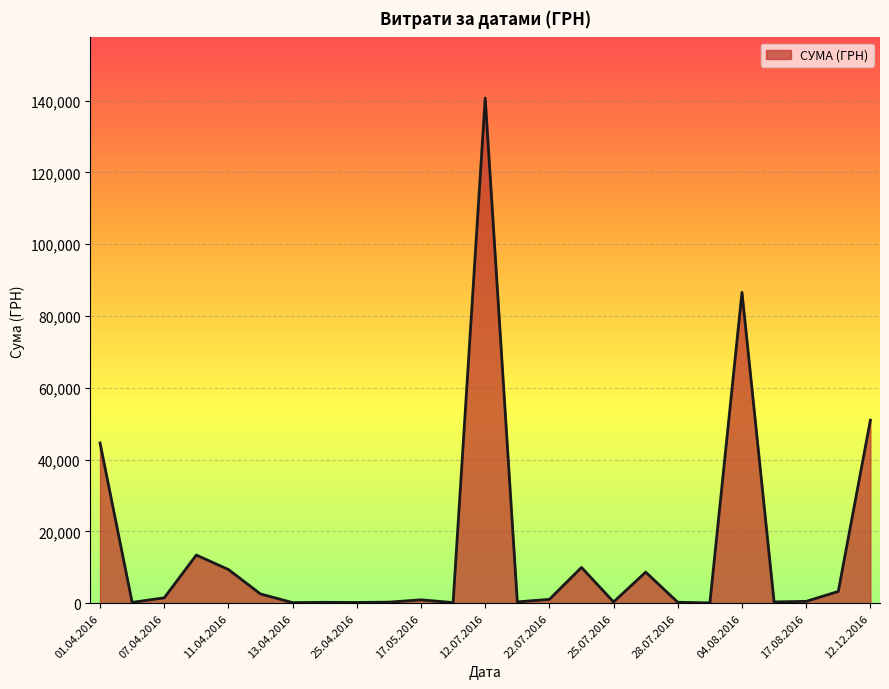

Count the number of categories in the chart.

25